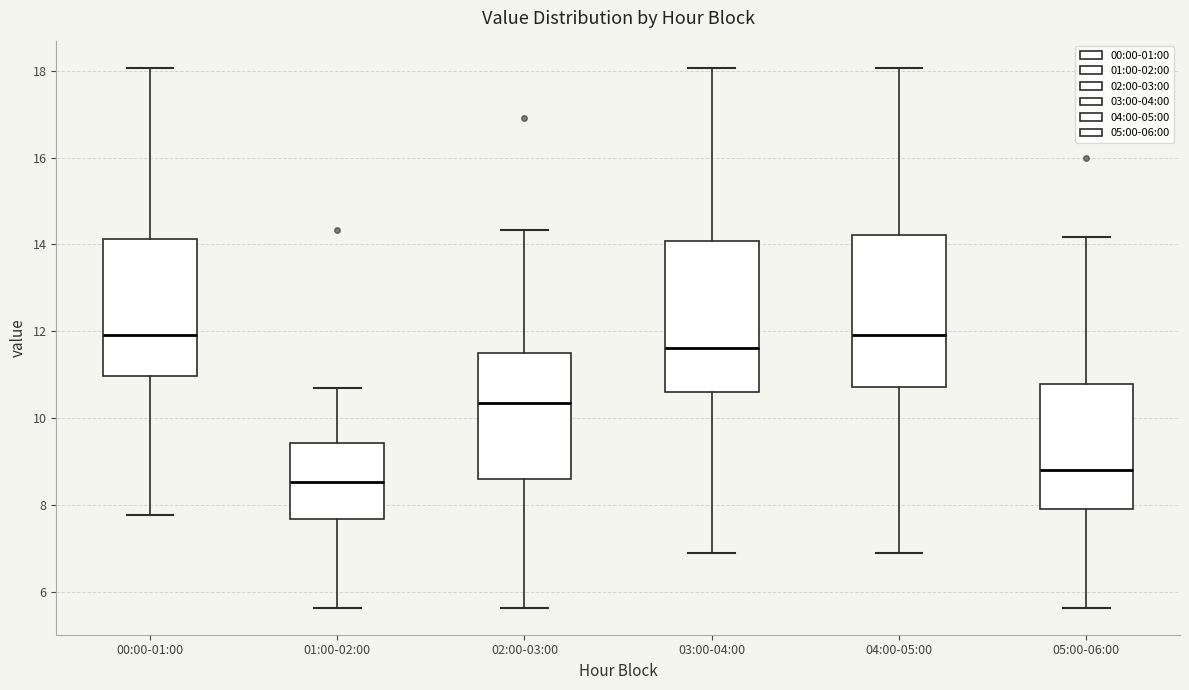

Reading left to right, read every box against the y-axis: the position of its median line, the range the box covers, and the ends of its whiskers. The values are not printed on the chart, so give them approximately, as read against the axis.

00:00-01:00: median 12.0, box 11.0 to 14.2, whiskers 7.8 to 18.0
01:00-02:00: median 8.6, box 7.6 to 9.4, whiskers 5.6 to 10.8
02:00-03:00: median 10.4, box 8.6 to 11.4, whiskers 5.6 to 14.4
03:00-04:00: median 11.6, box 10.6 to 14.0, whiskers 7.0 to 18.0
04:00-05:00: median 12.0, box 10.8 to 14.2, whiskers 7.0 to 18.0
05:00-06:00: median 8.8, box 8.0 to 10.8, whiskers 5.6 to 14.2